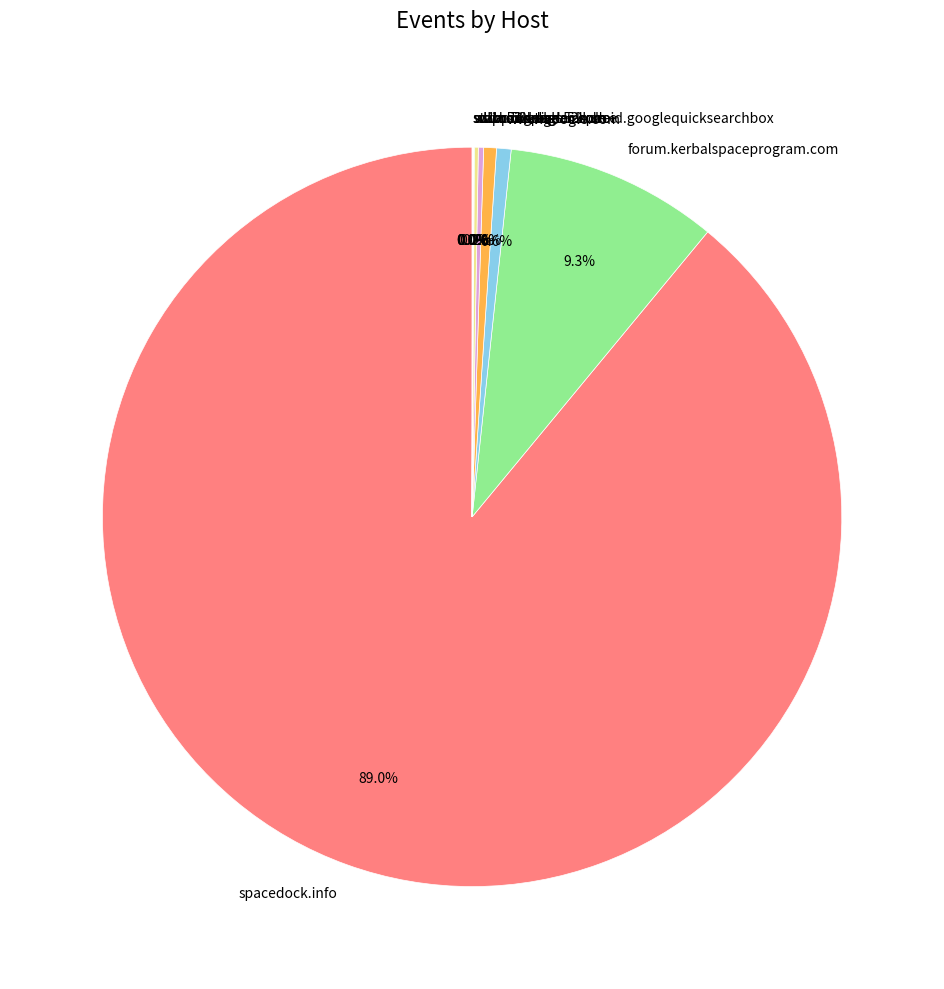

To the nearest percent, what is the average slice percentage?

10%